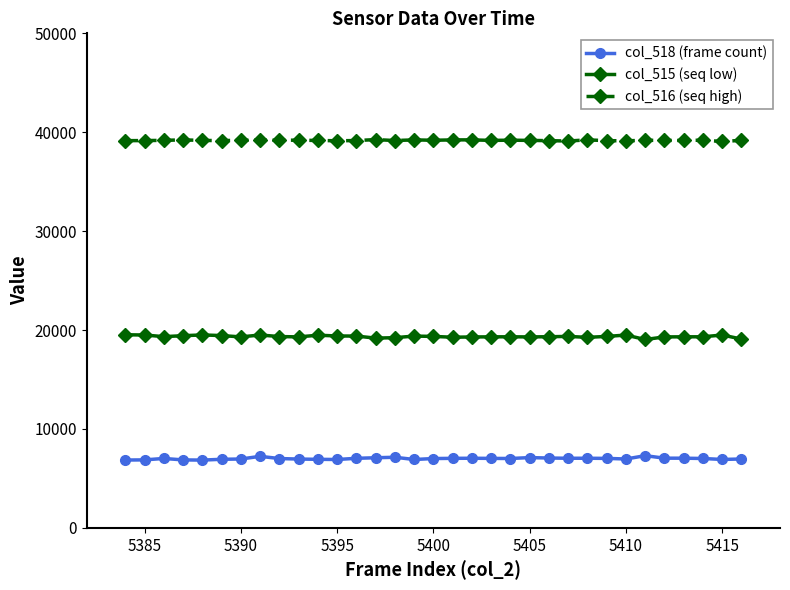

In col_518 (frame count), how many points are lower than both neighbors (excluding endpoints)?

7